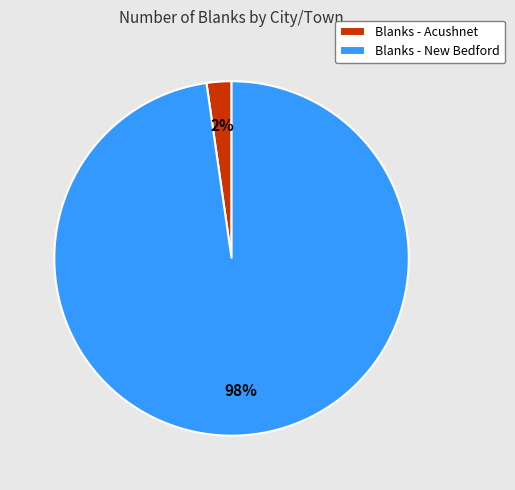

The Blanks - New Bedford slice represents 83% of the pie. True or false?

False